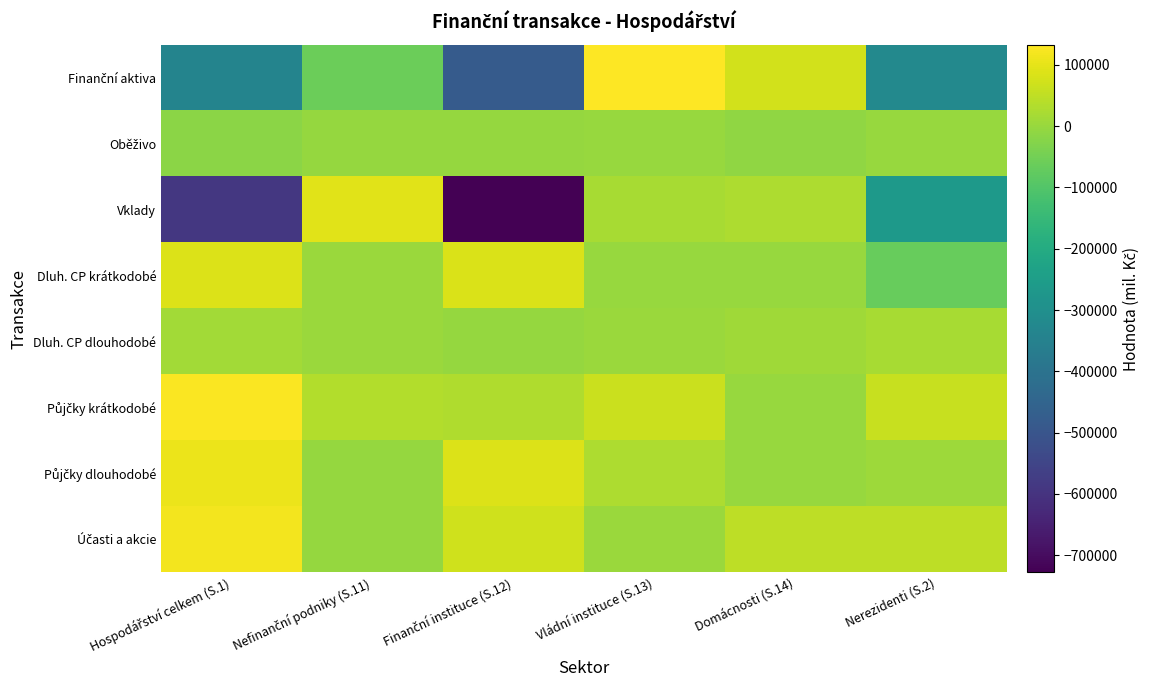

Rank the series by their maximum value, from lowest to highest.

Oběživo, Dluh. CP dlouhodobé, Dluh. CP krátkodobé, Vklady, Půjčky dlouhodobé, Účasti a akcie, Půjčky krátkodobé, Finanční aktiva